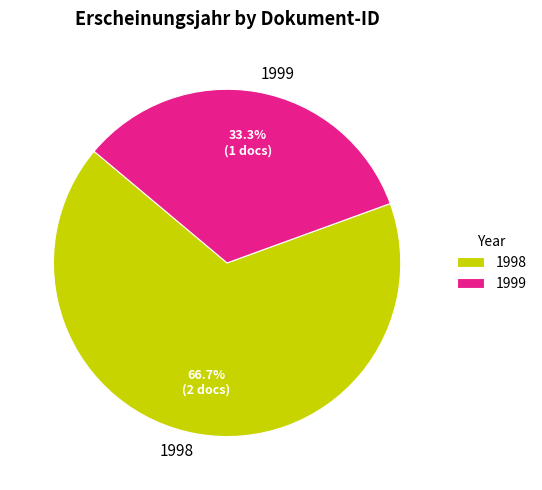

To the nearest percent, what is the average slice percentage?

50%